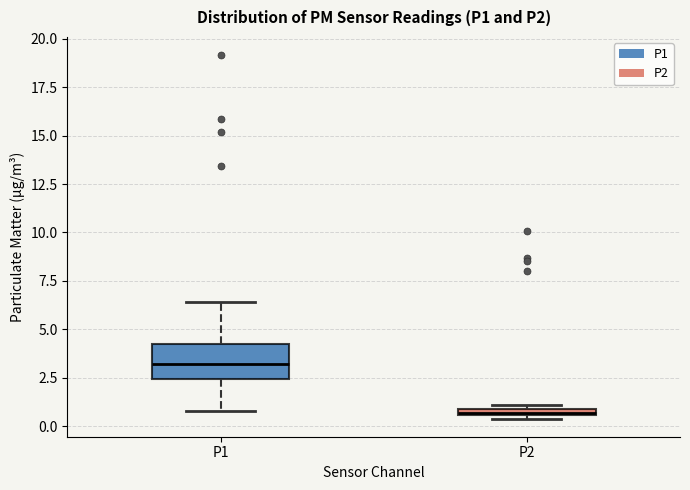

Where is the lower edge of the box for P1 on the y-axis? The values are not printed on the chart, so give them approximately, as read against the axis.

2.5